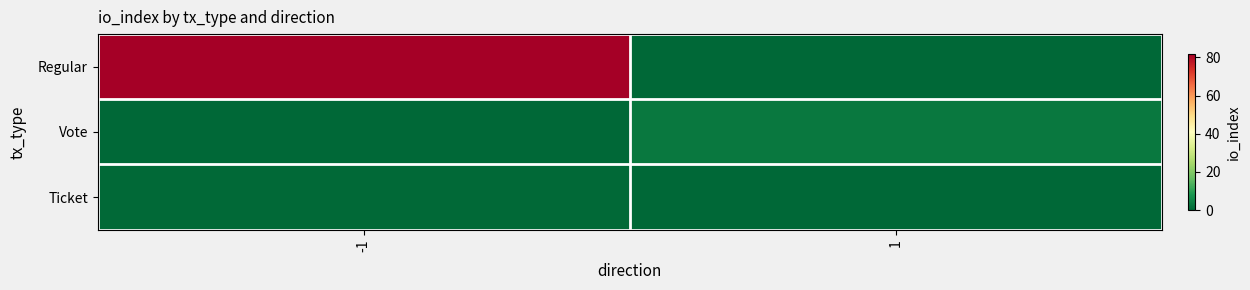

At -1, list the series in order from largest to smallest.

Regular, Ticket, Vote